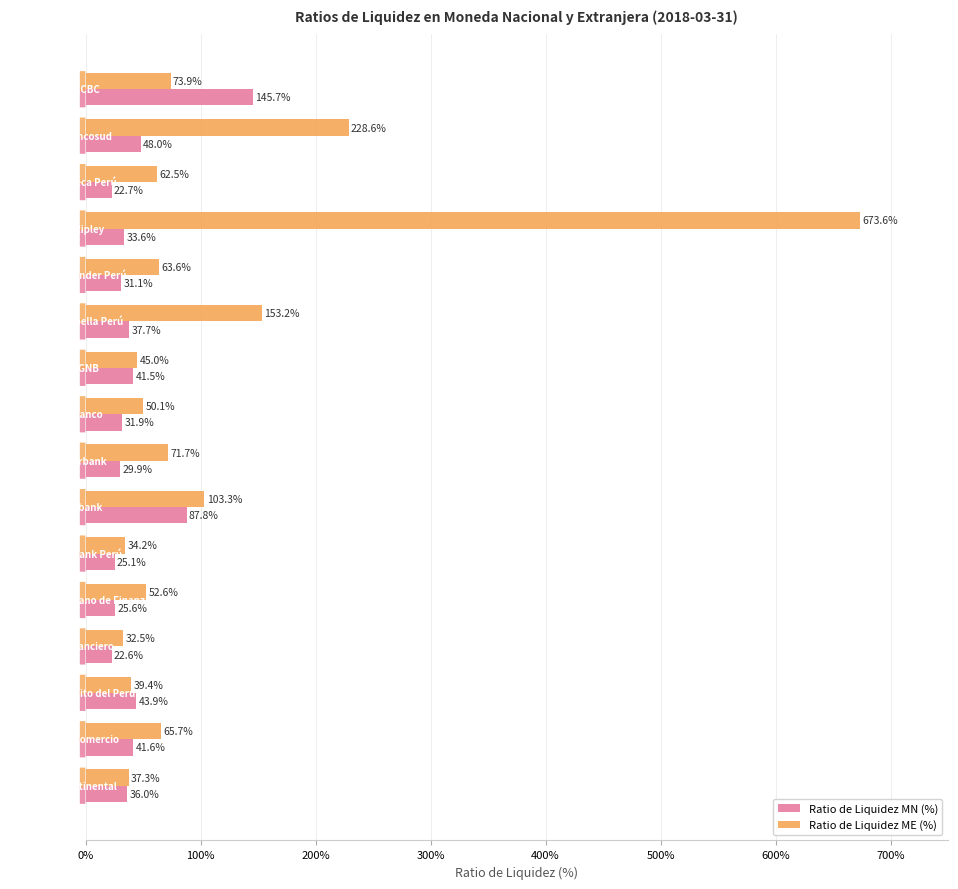

What is the average value of the Ratio de Liquidez ME (%) series?

111.7